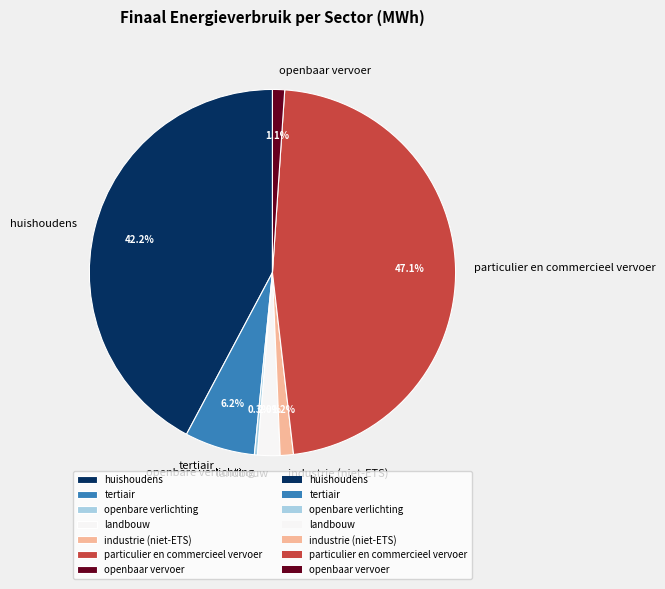

Does any single category account for the majority?

No